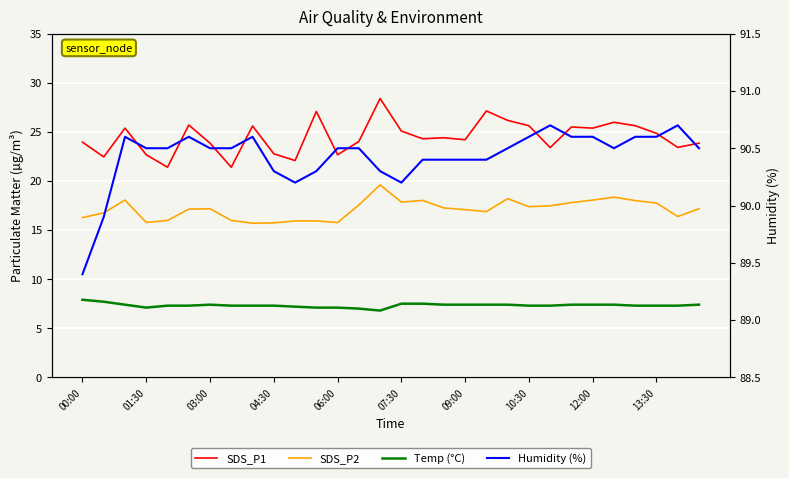

Which series has the largest total across all categories?

Humidity (%)